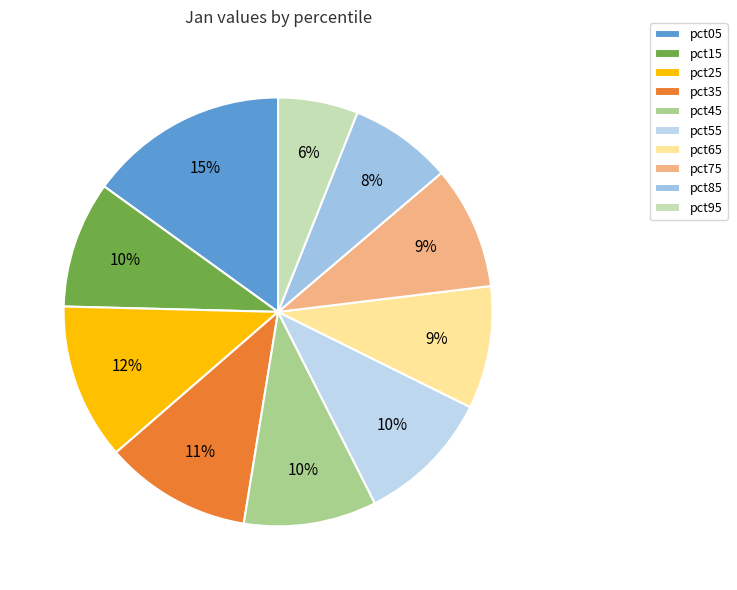

Count the number of slices in the pie.

10